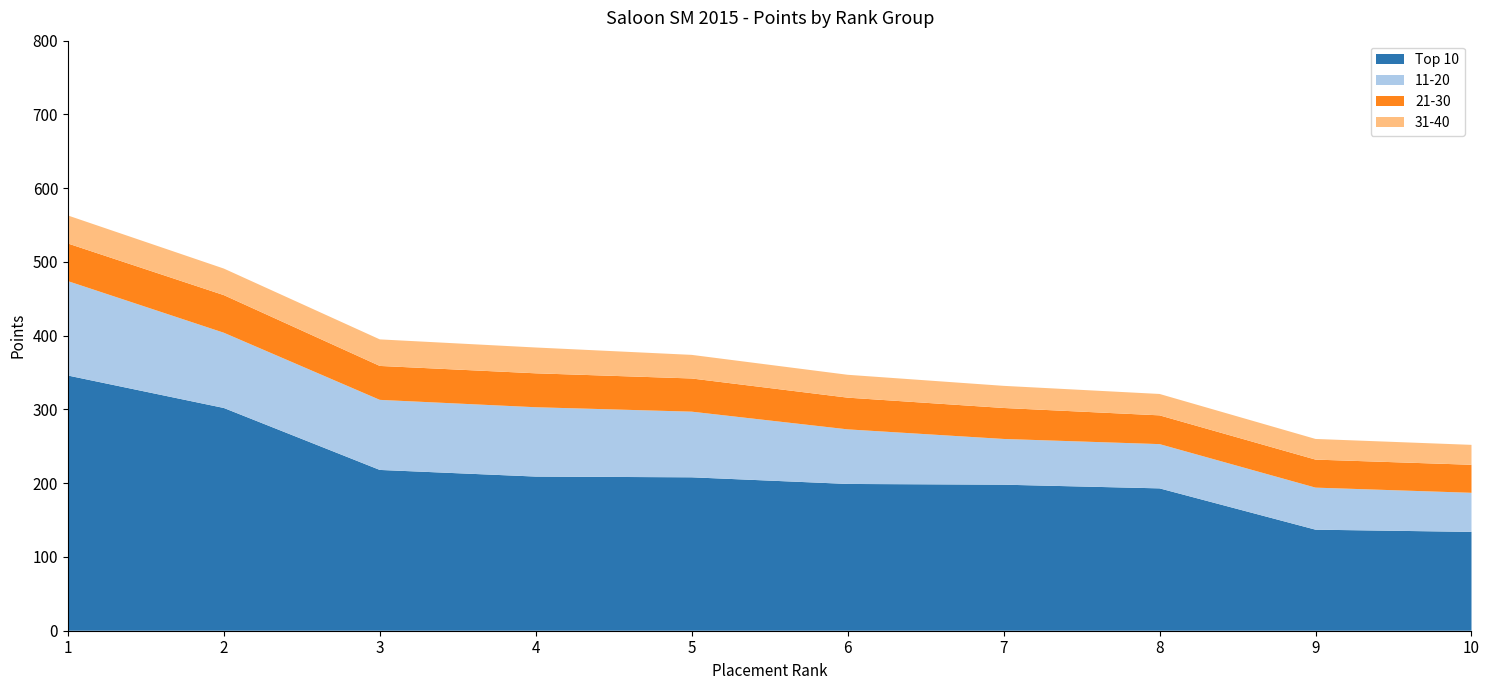

Reading left to right, transcribe all the data shown in this chart.

Top 10: 1=346	2=302	3=218	4=209	5=208	6=199	7=198	8=193	9=137	10=134
11-20: 1=128	2=102	3=95	4=94	5=89	6=74	7=62	8=60	9=57	10=53
21-30: 1=51	2=51	3=46	4=46	5=45	6=43	7=42	8=39	9=38	10=38
31-40: 1=38	2=36	3=36	4=35	5=32	6=31	7=30	8=29	9=28	10=27